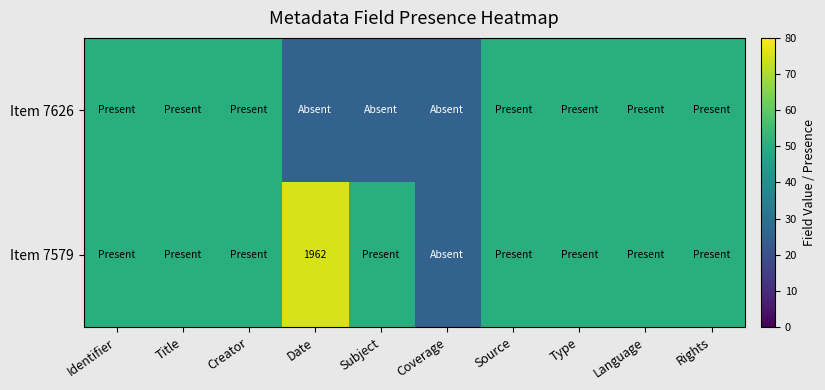

Is it true that Item 7579 equals 1218 at Date?

False